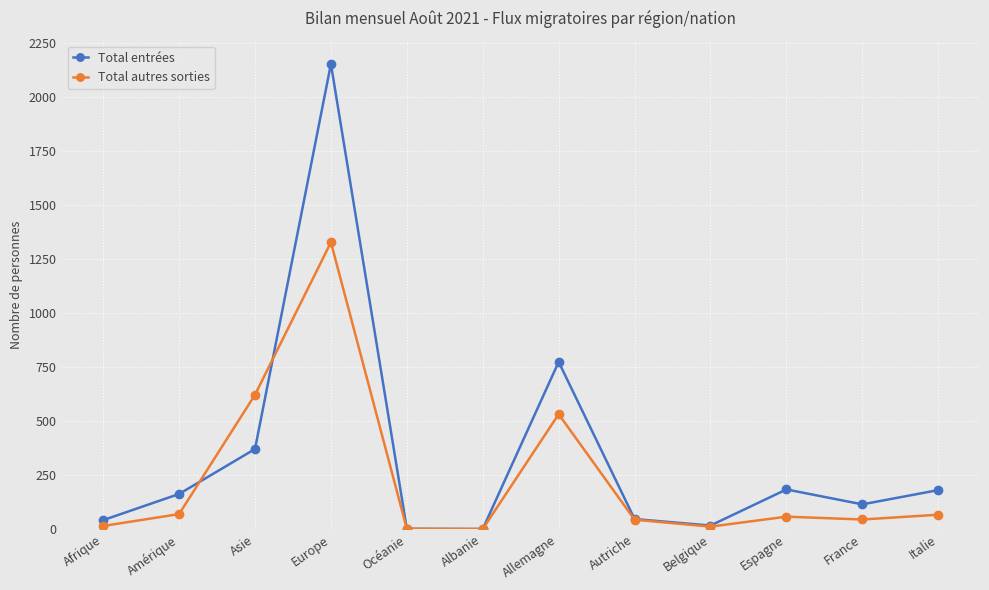

True or false: Total entrées has more than 2 interior local peaks.

True